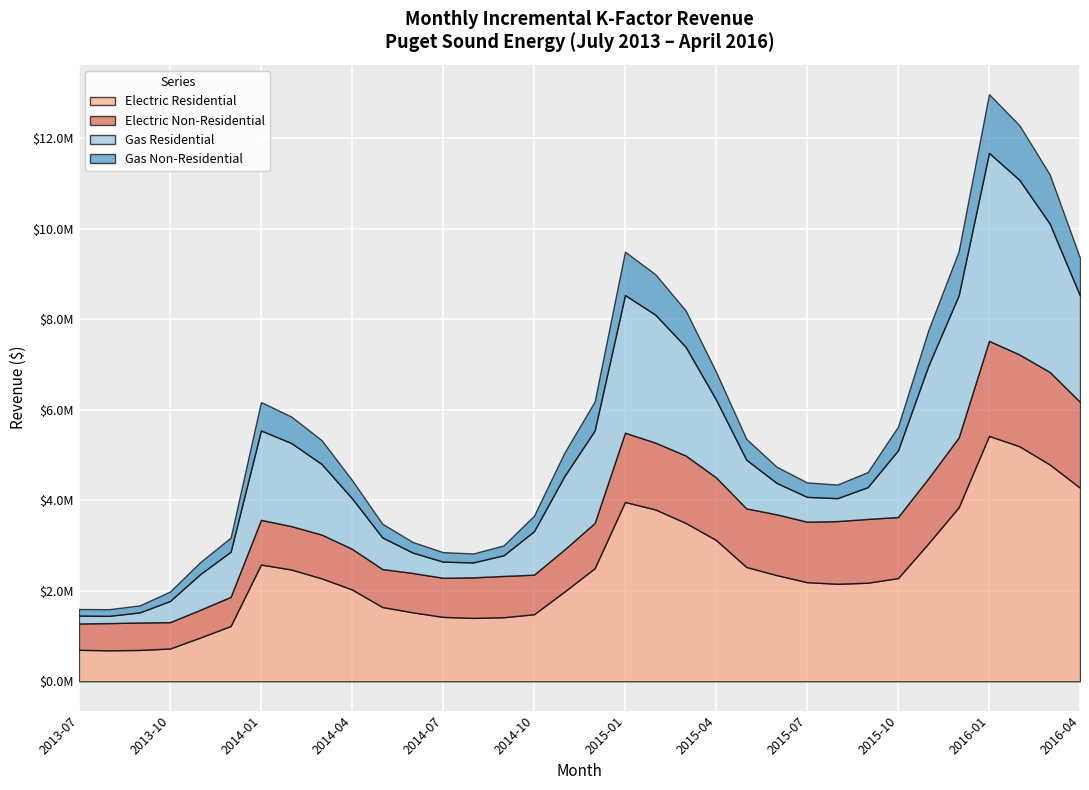

What is the total value across all series at 2016-01?

12967557.8